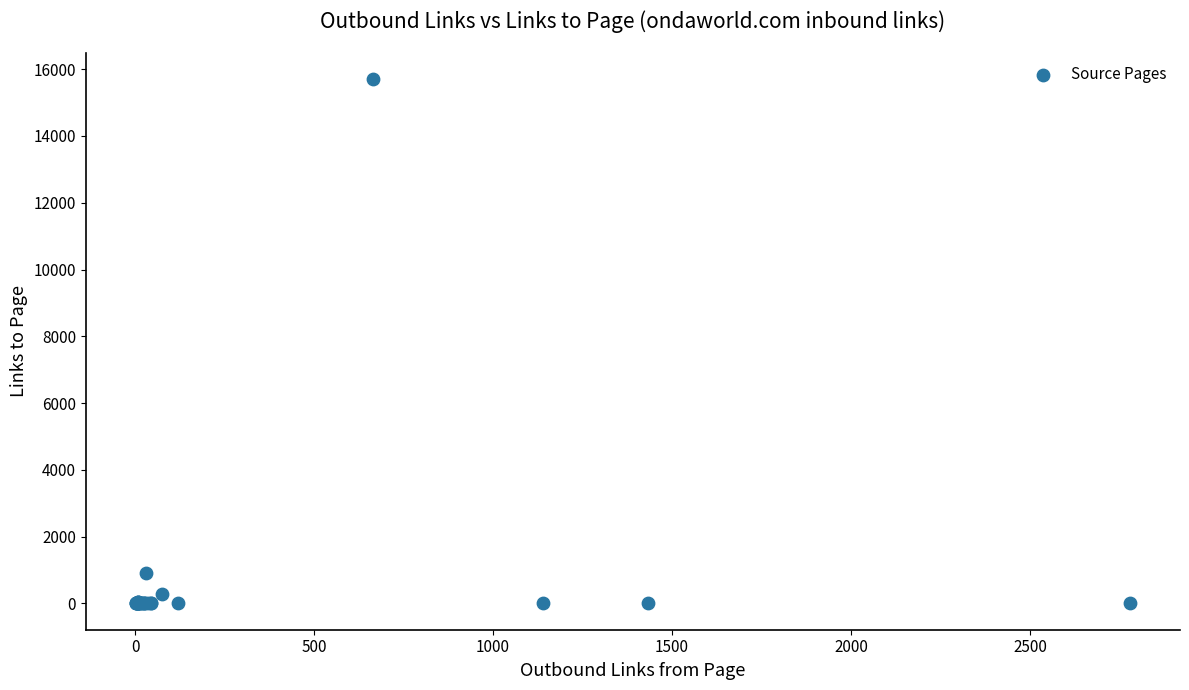

What Y value in the scatter plot is closest to 7854?

899